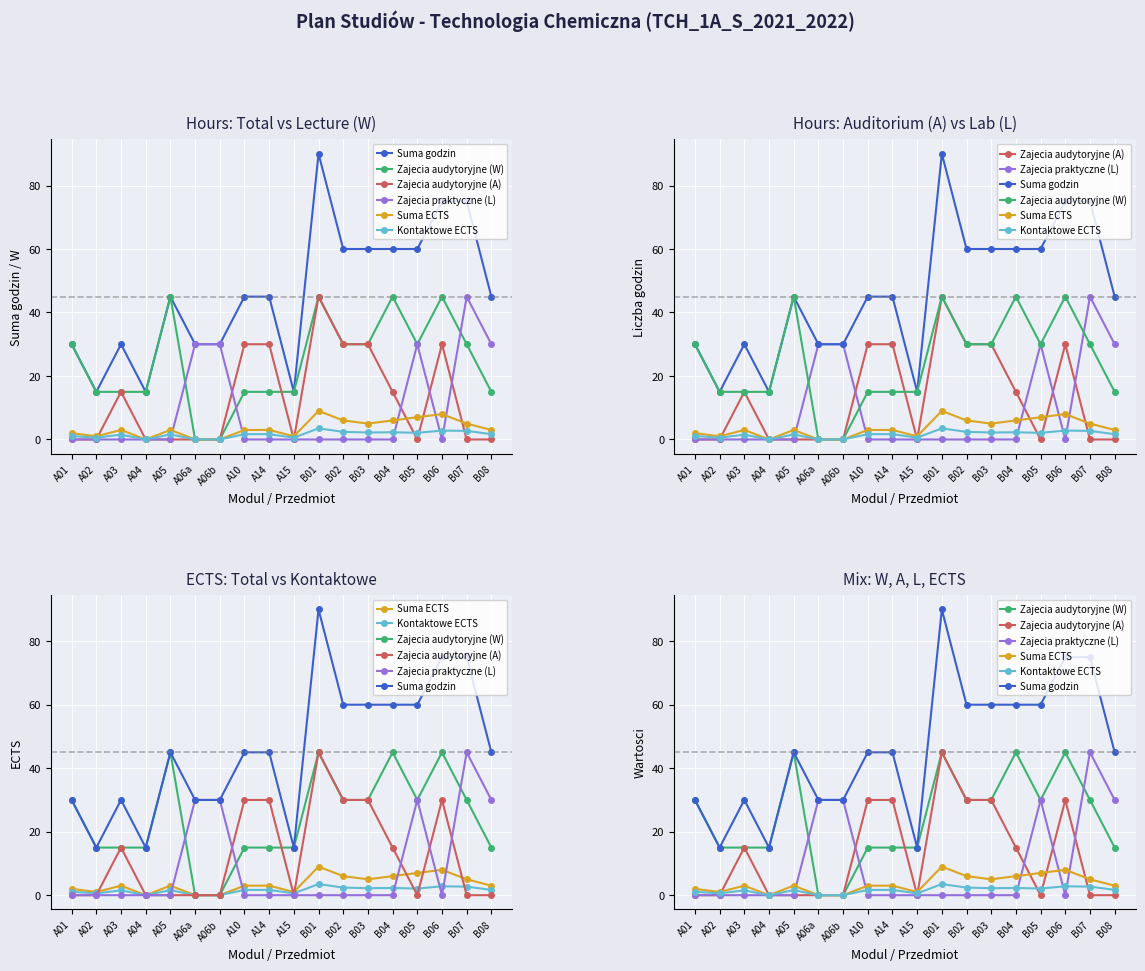

Which label corresponds to the largest value in the chart?

B01